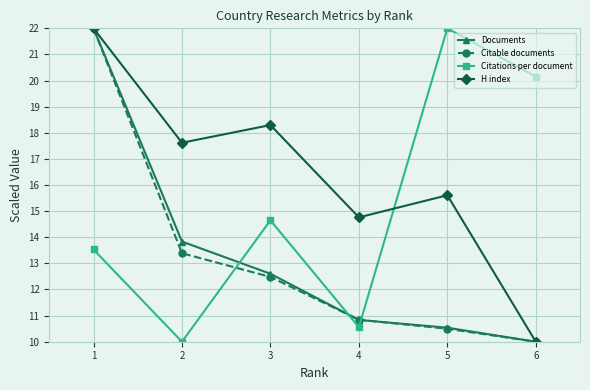

The value of Citations per document at 3 is 14.6. True or false?

True